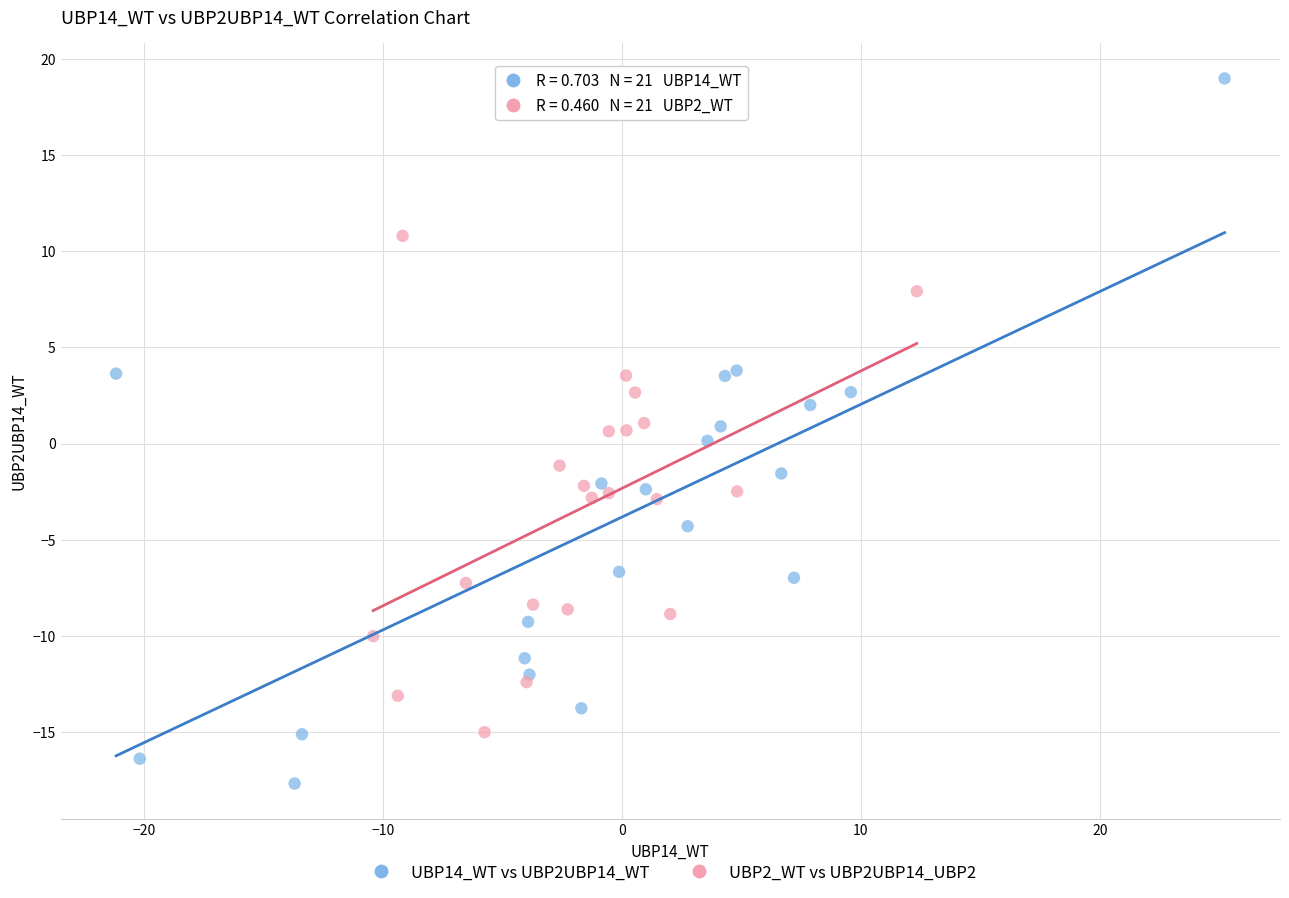

Which series reaches the maximum Y coordinate?

UBP14_WT vs UBP2UBP14_WT